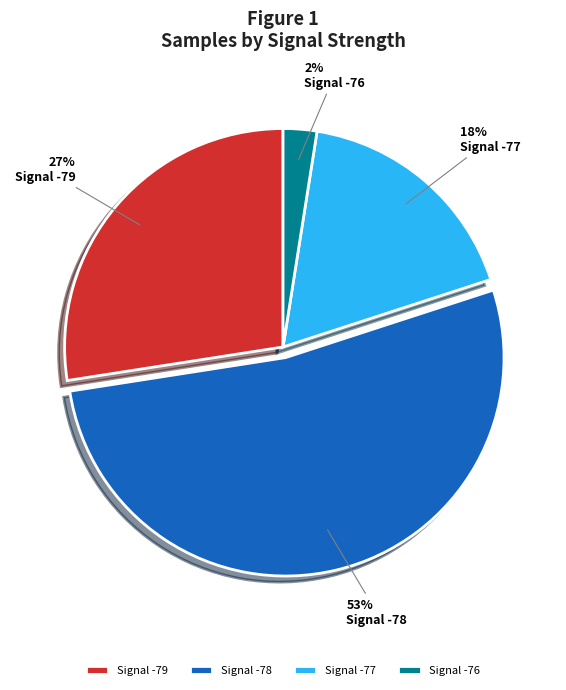

Between Signal -78 and Signal -76, which is larger?

Signal -78